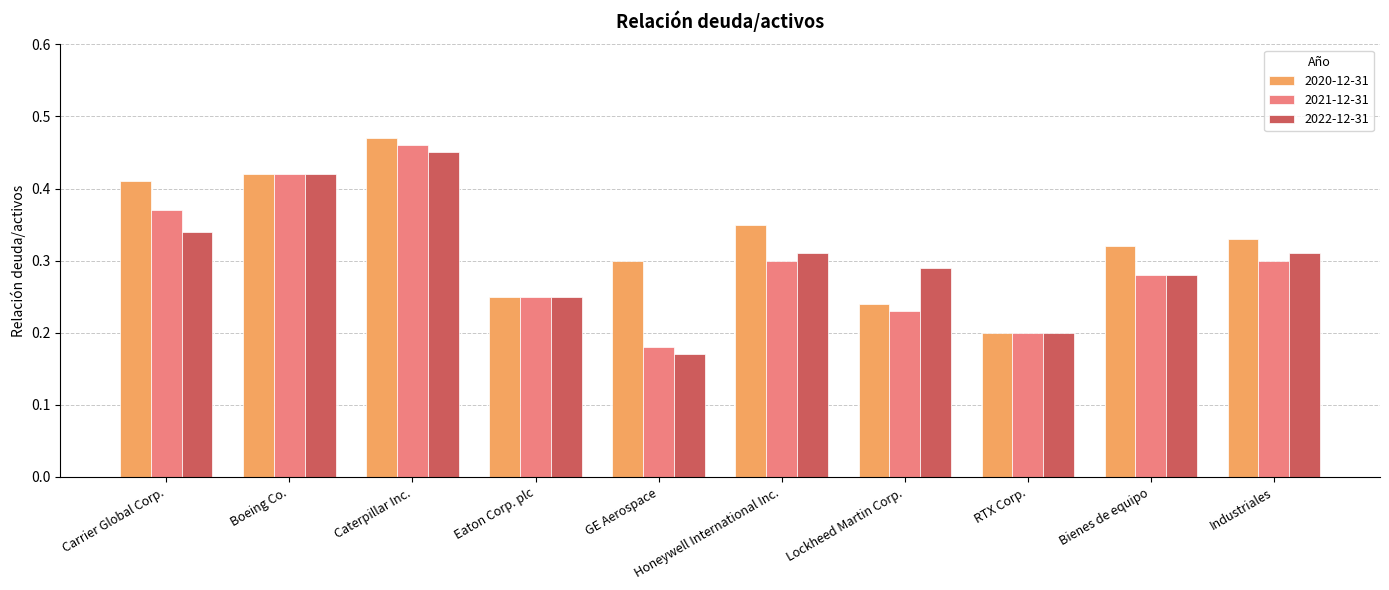

What is the sum of all 2022-12-31 values?

3.0